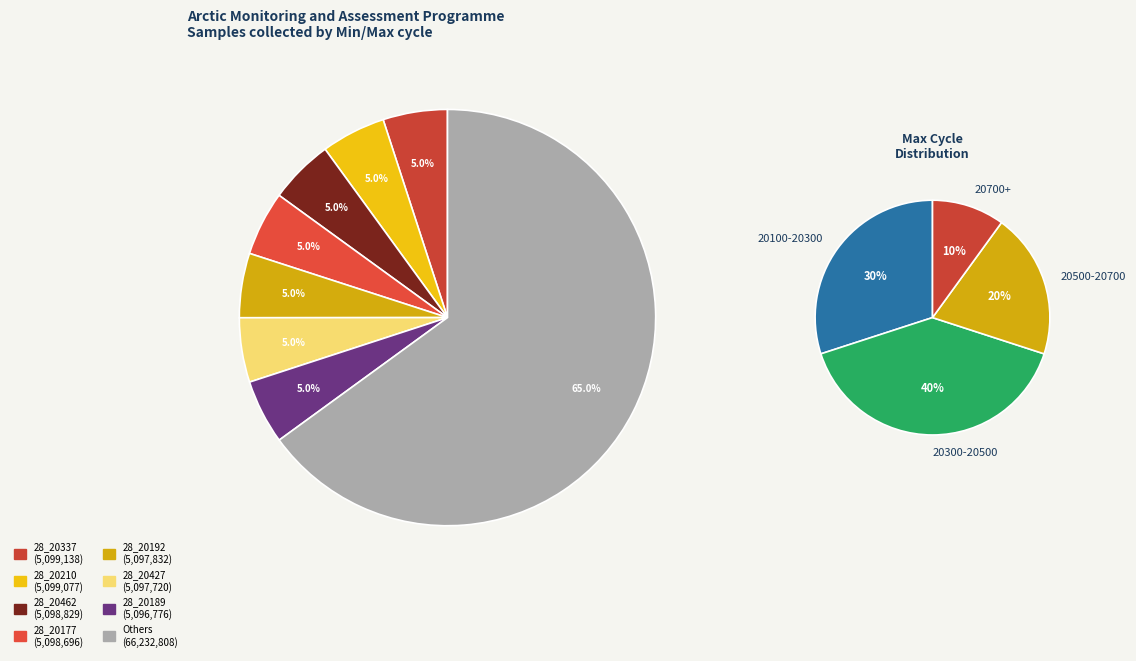

The 28_20528 slice represents 1% of the pie. True or false?

False